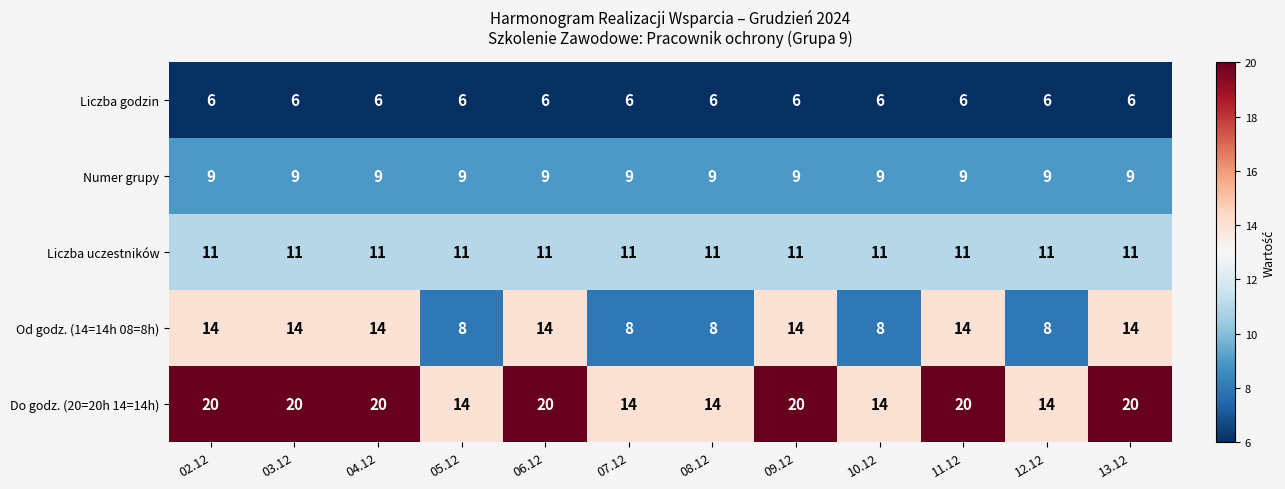

How many Od godz. (14=14h 08=8h) values are between 8 and 14?

12